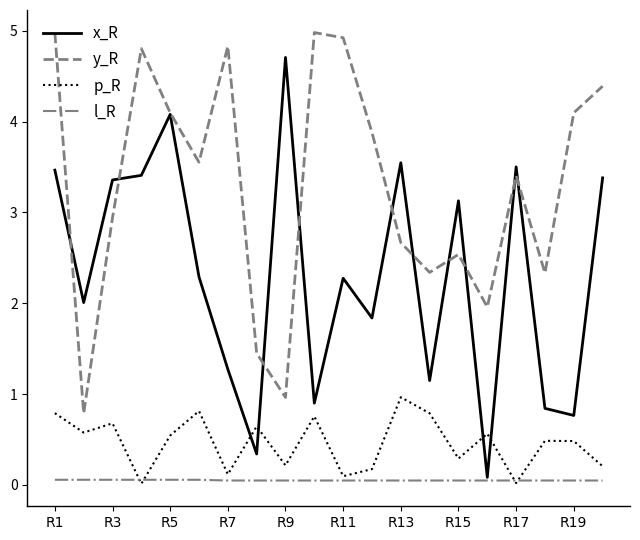

Which series has the widest spread of values?

x_R